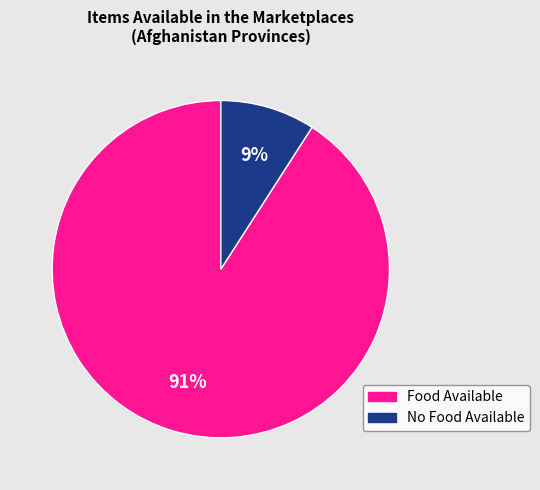

How many segments does this pie chart have?

2